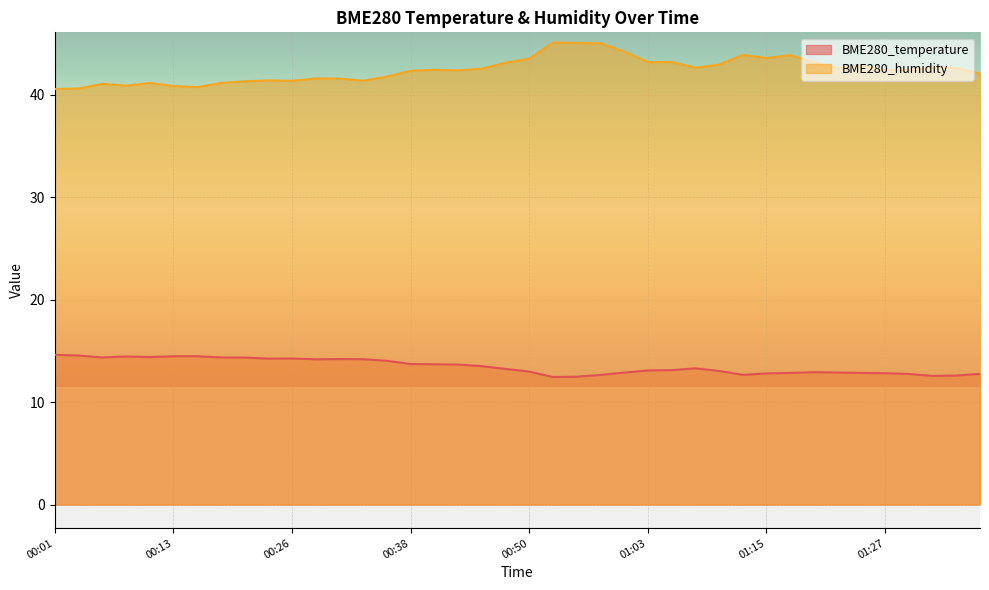

How many interior local peaks does the BME280_humidity series have?

11